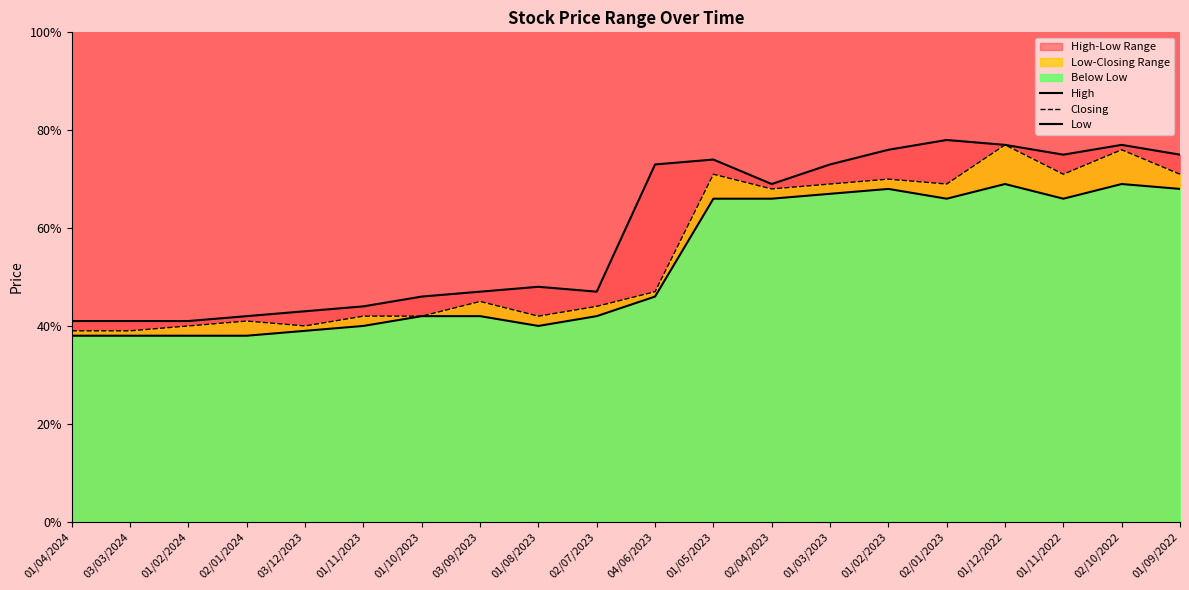

Between 03/03/2024 and 01/03/2023, which series saw the biggest shift?

High